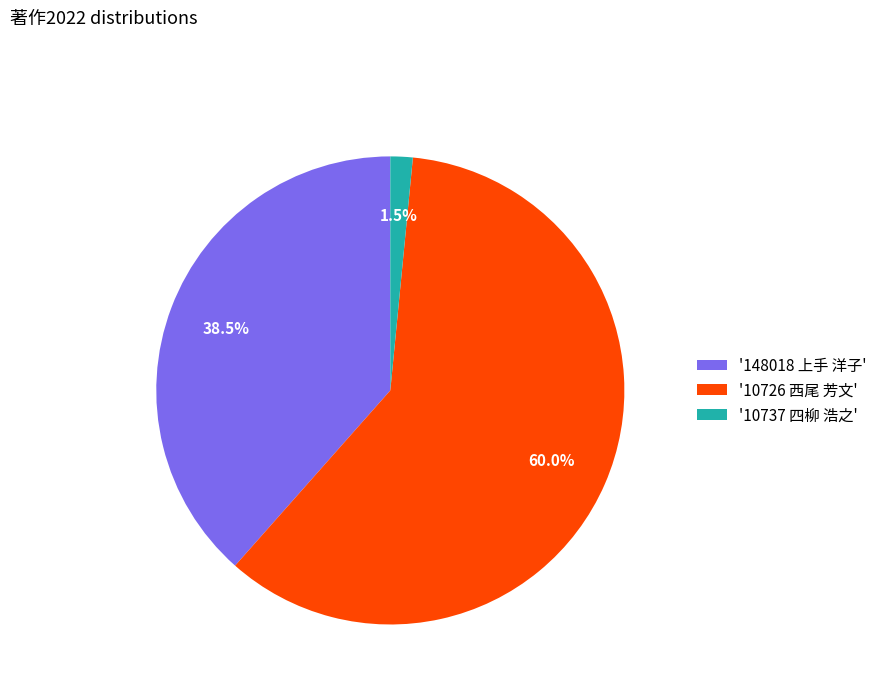

Does '10726 西尾 芳文' represent more than half of the total?

Yes